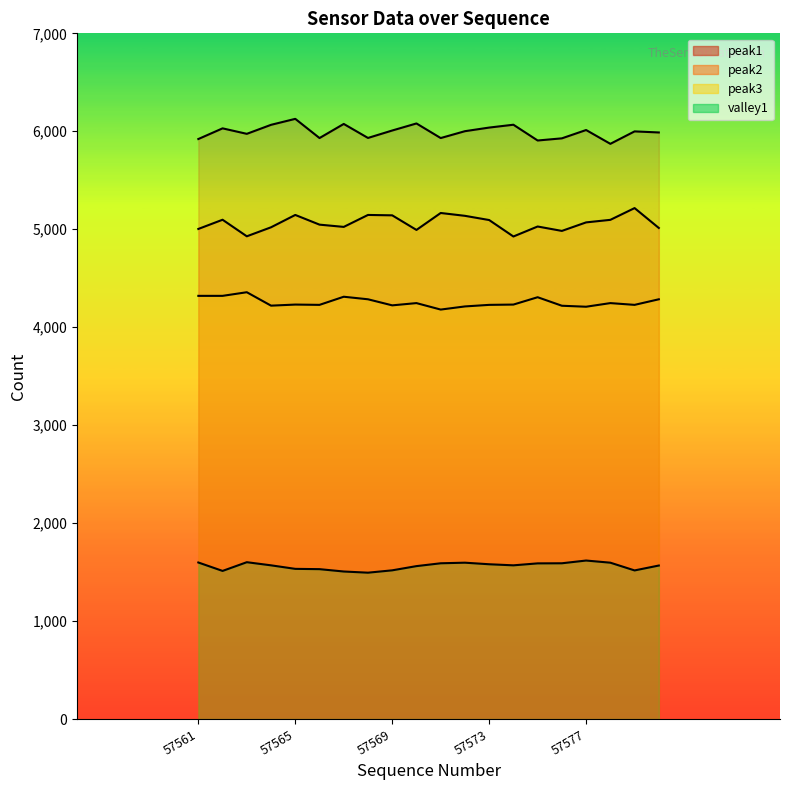

What is the value of the peak2 point at the 11th from the left?

5166